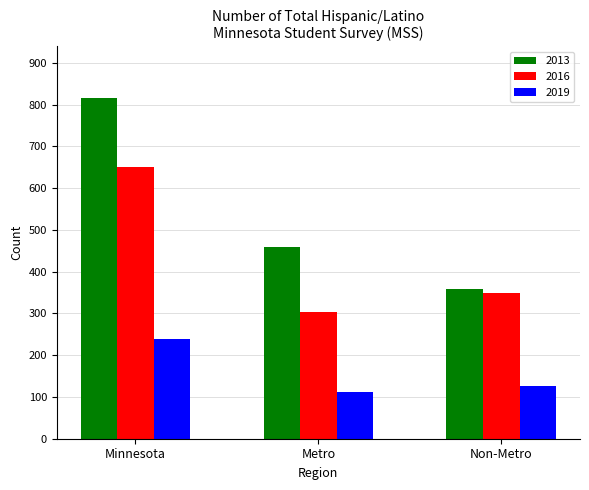

Reading left to right, list all the values displayed in this chart.

2013: 817	458	359
2016: 651	303	348
2019: 238	112	126